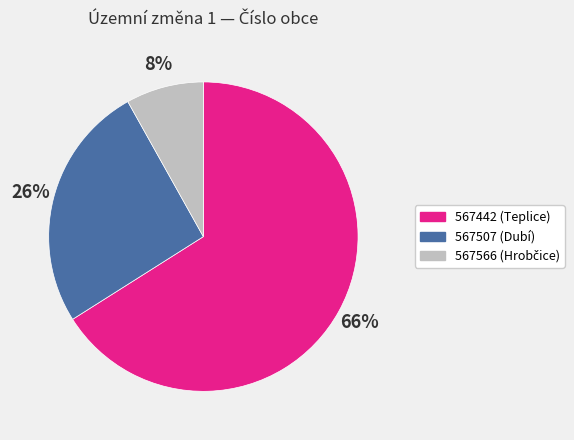

True or false: 567442 (Teplice) accounts for 74% of the total.

False